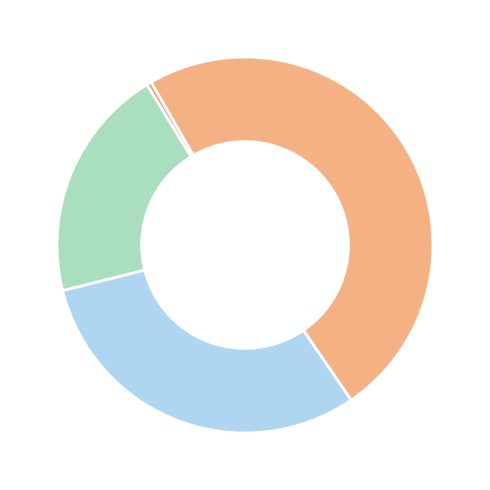

Which category has the biggest portion of the pie?

Andriasian Zaven